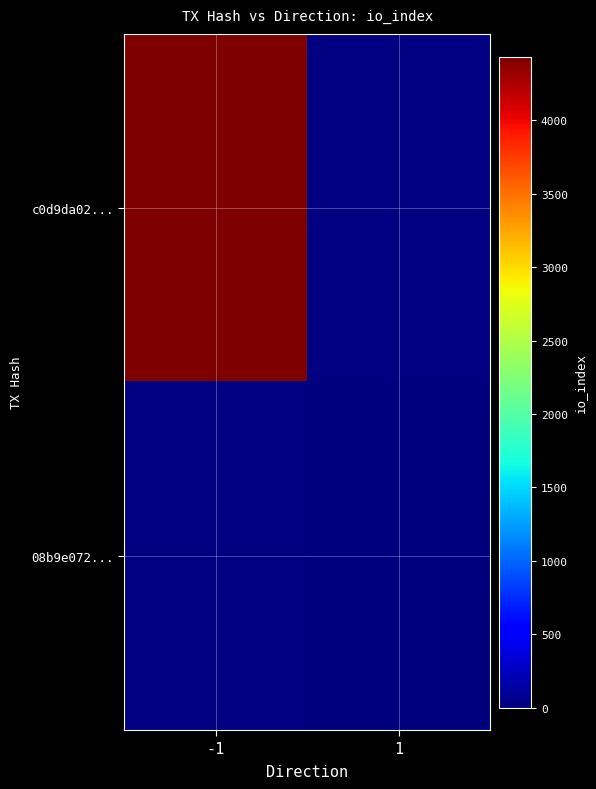

Rank the series by their maximum value, from lowest to highest.

c0d9da02..., 08b9e072...